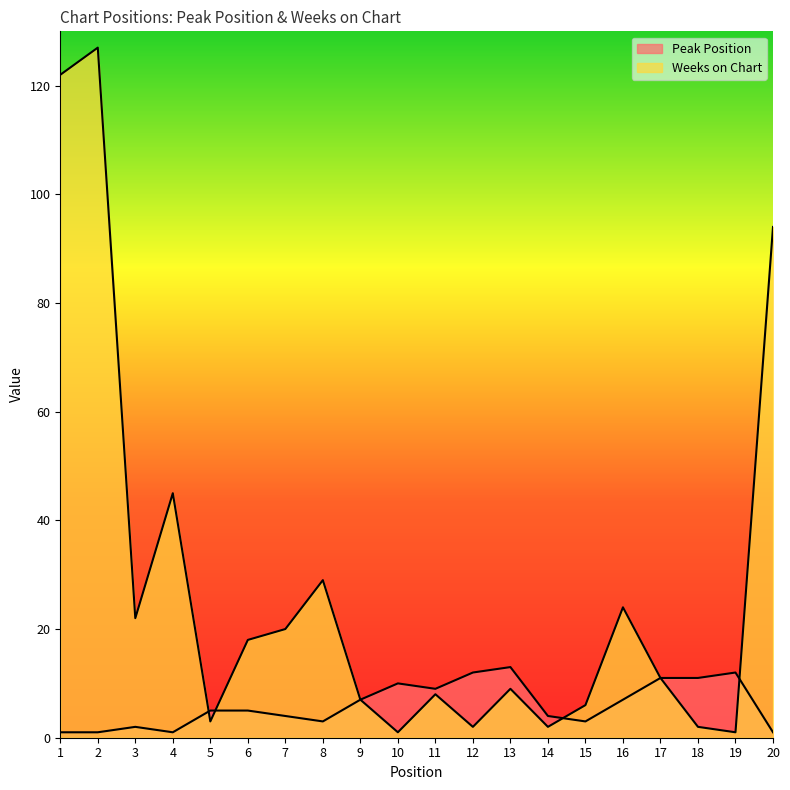

Which series has the largest range (max minus min)?

Weeks on Chart